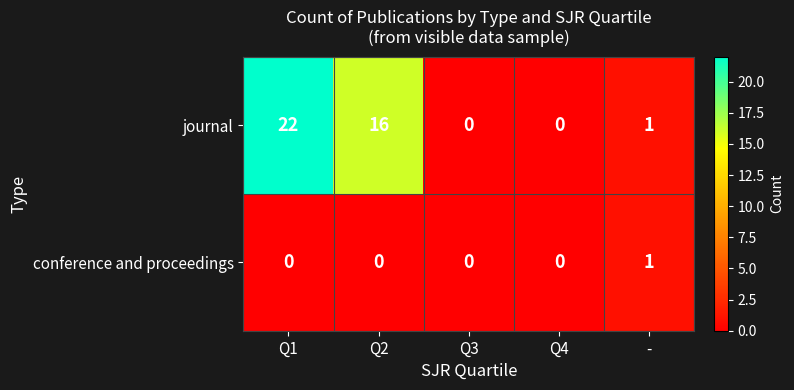

Reading left to right, list all the values displayed in this chart.

journal: 22	16	0	0	1
conference and proceedings: 0	0	0	0	1